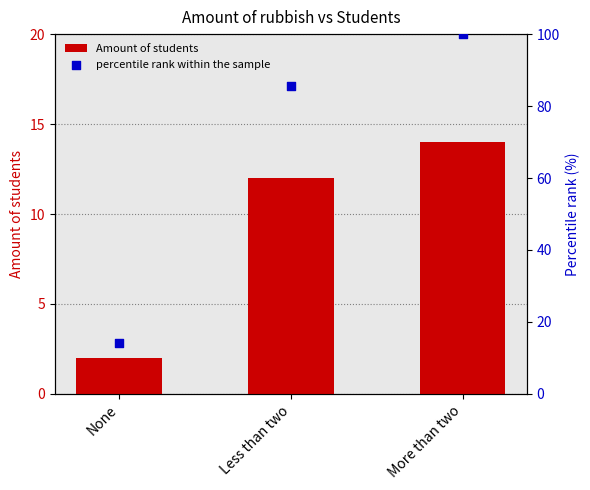

At which category is the sum across all series the highest?

More than two